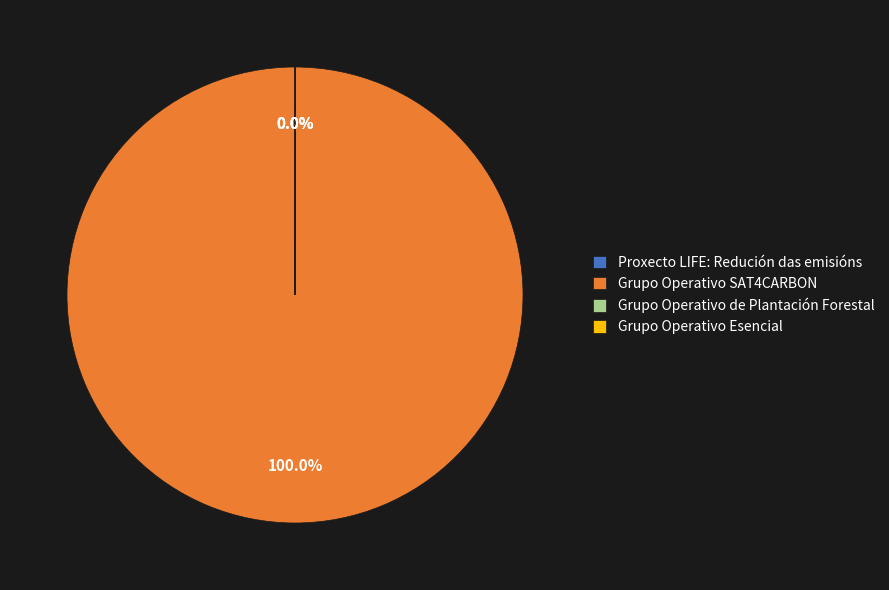

Is there any slice that represents more than half of the pie?

Yes